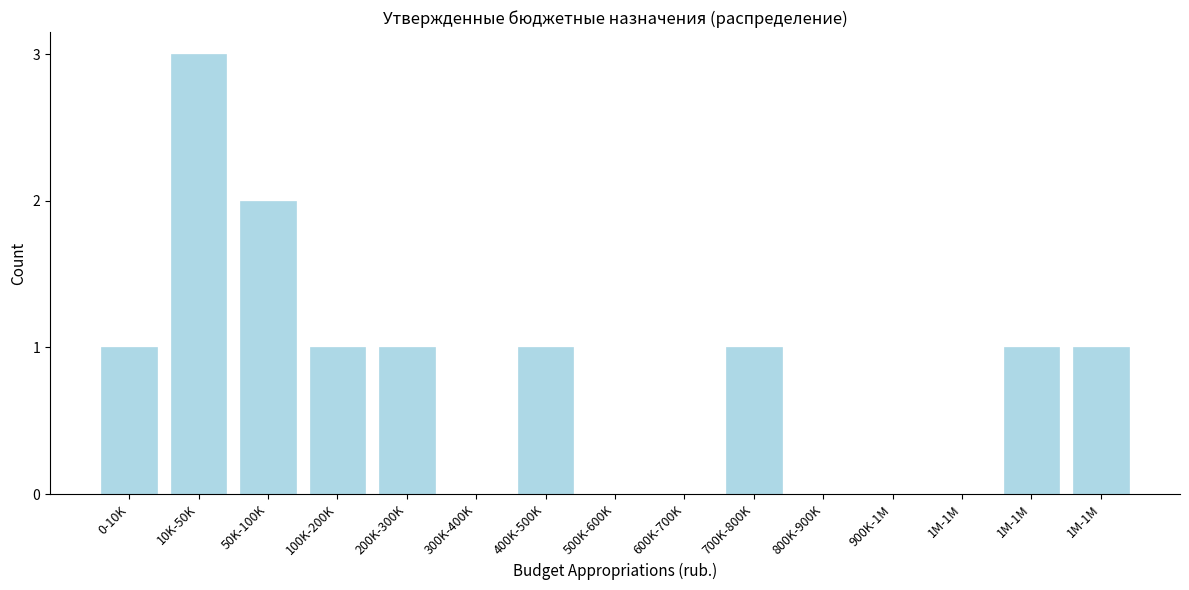

Count the number of data series in this chart.

1